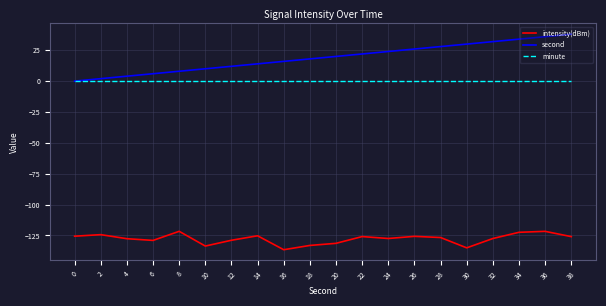

Between 8 and 38, which series saw the biggest shift?

second